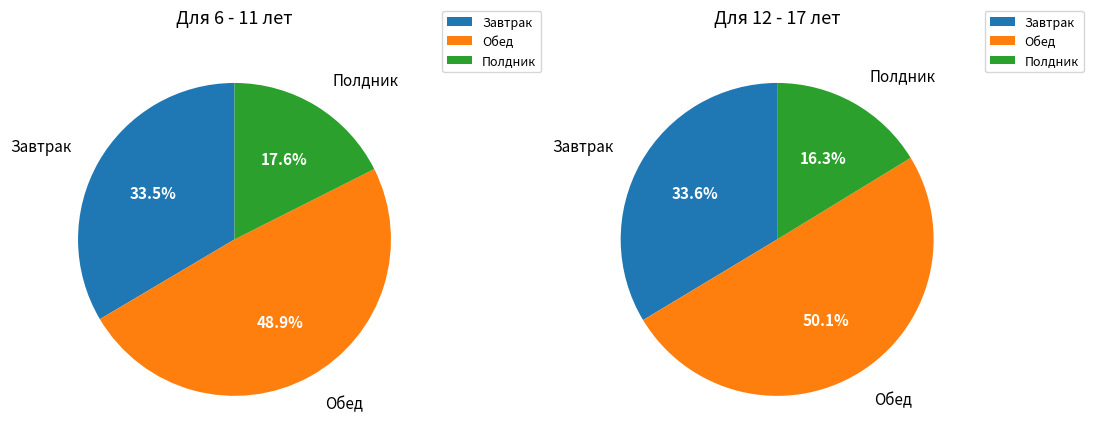

Which slice is the smallest?

Полдник